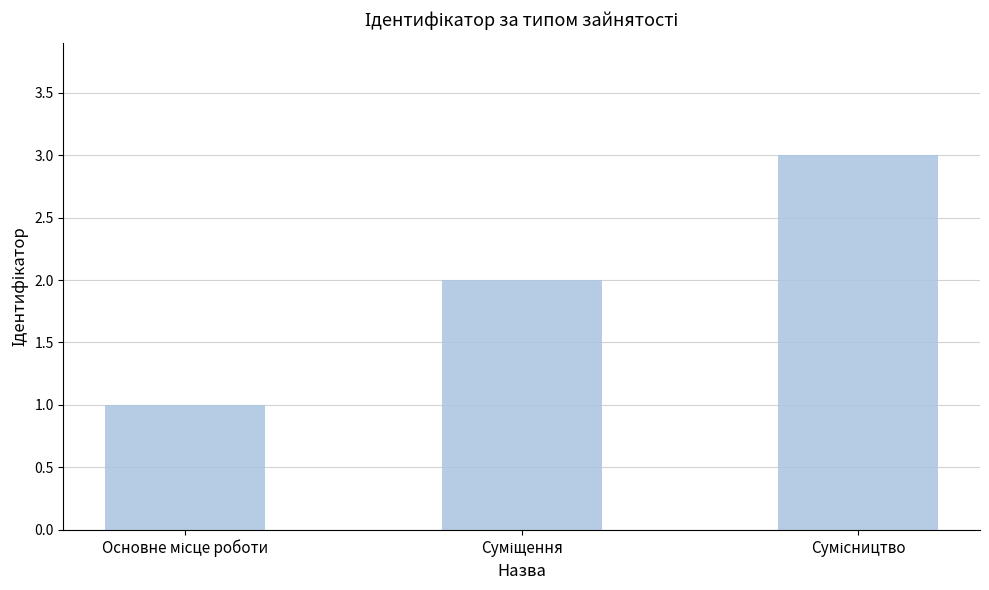

Count the values in the range 1 to 3.

3